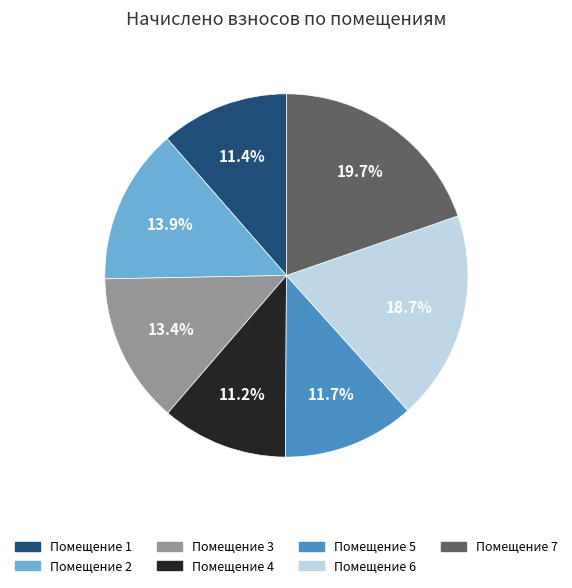

Count the number of slices in the pie.

7